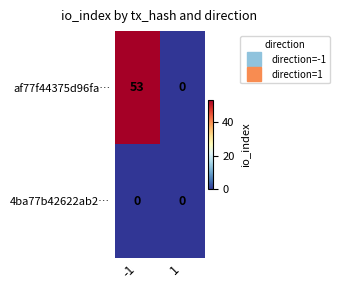

What is the difference between the af77f44375d96fa… values at -1 and 1?

53